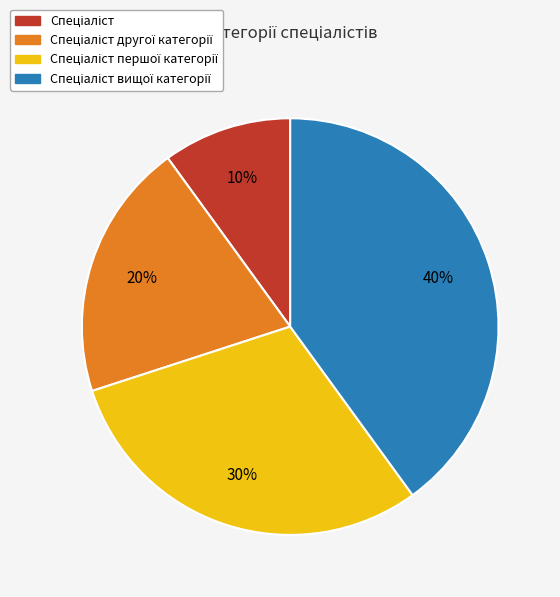

Is there a majority slice in this chart?

No